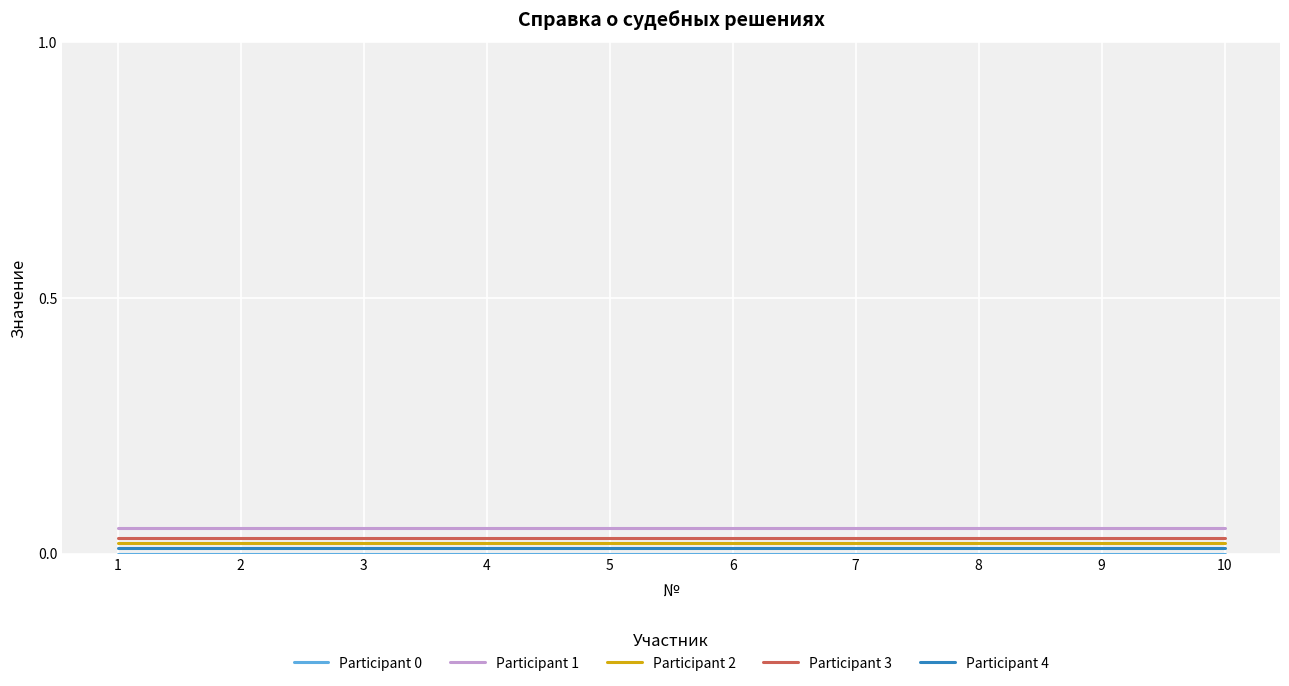

True or false: Participant 2 and Participant 1 intersect in this chart.

False